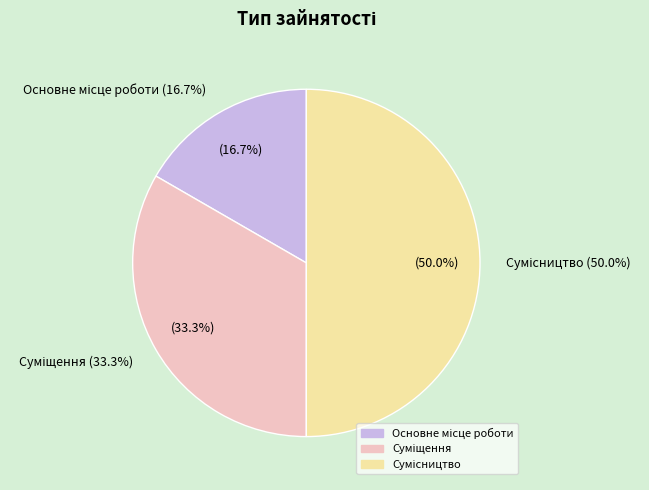

How many slices are in this pie chart?

3